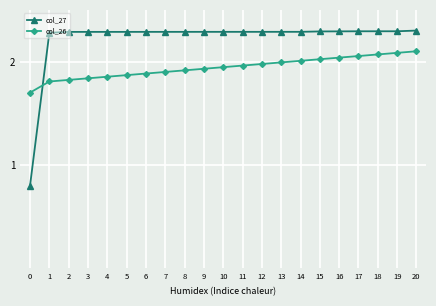

After their last crossing, which series has the higher values: col_26 or col_27?

col_27